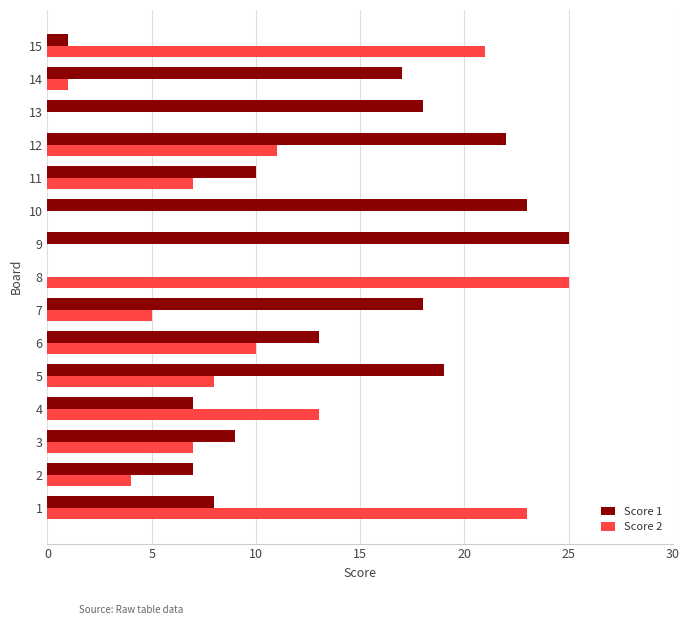

At which category is the sum across all series the highest?

12